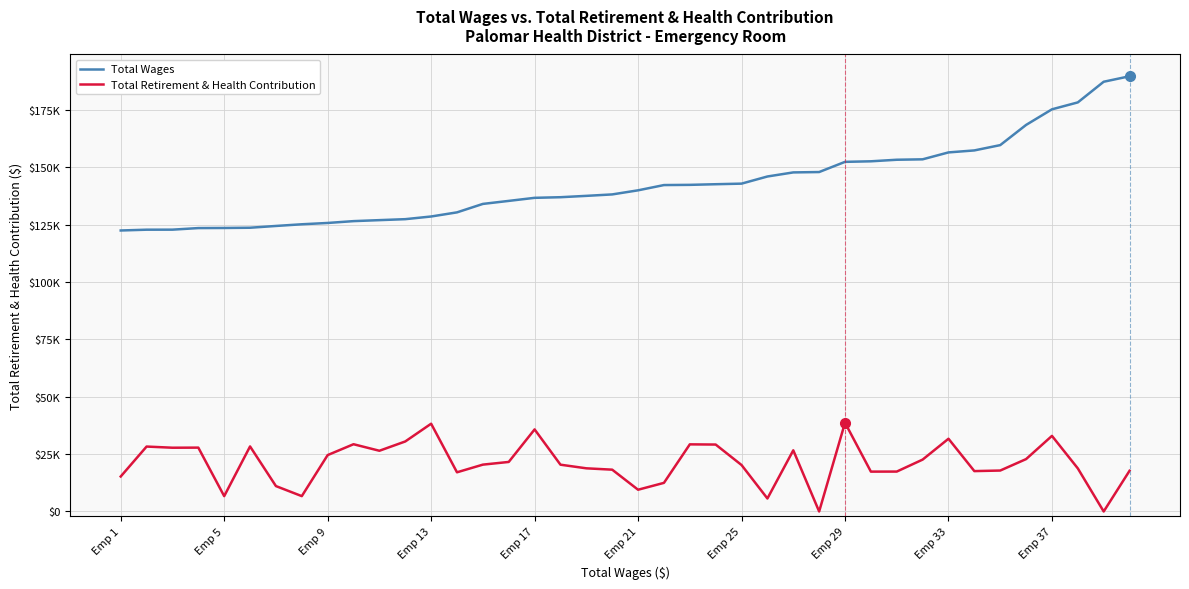

What is the average value of the Total Retirement & Health Contribution series?

21053